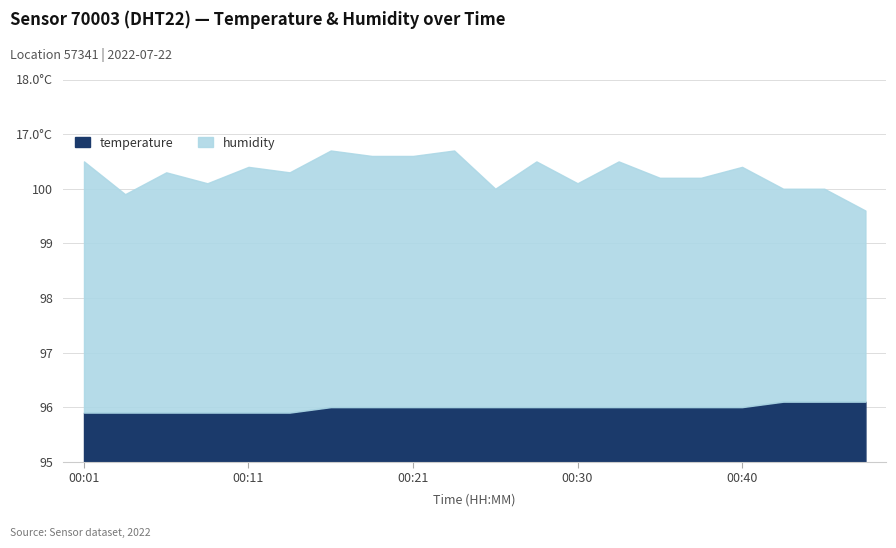

Where does the humidity series first go above 99?

00:01